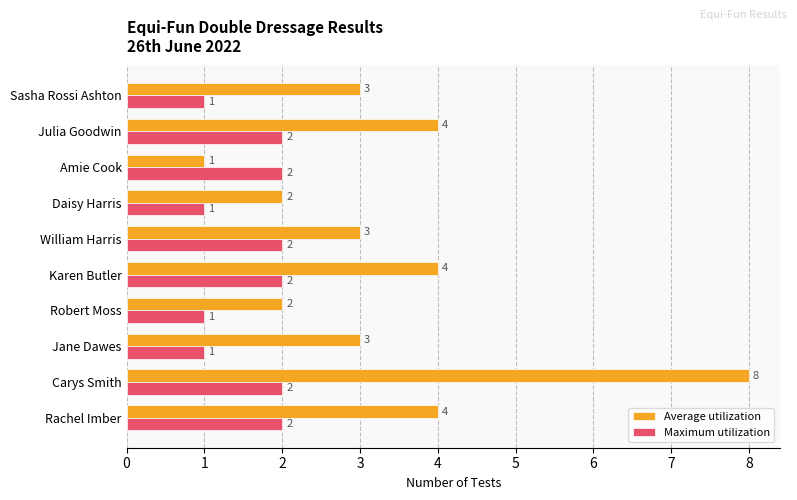

Between Rachel Imber and Daisy Harris, which series saw the biggest shift?

Average utilization